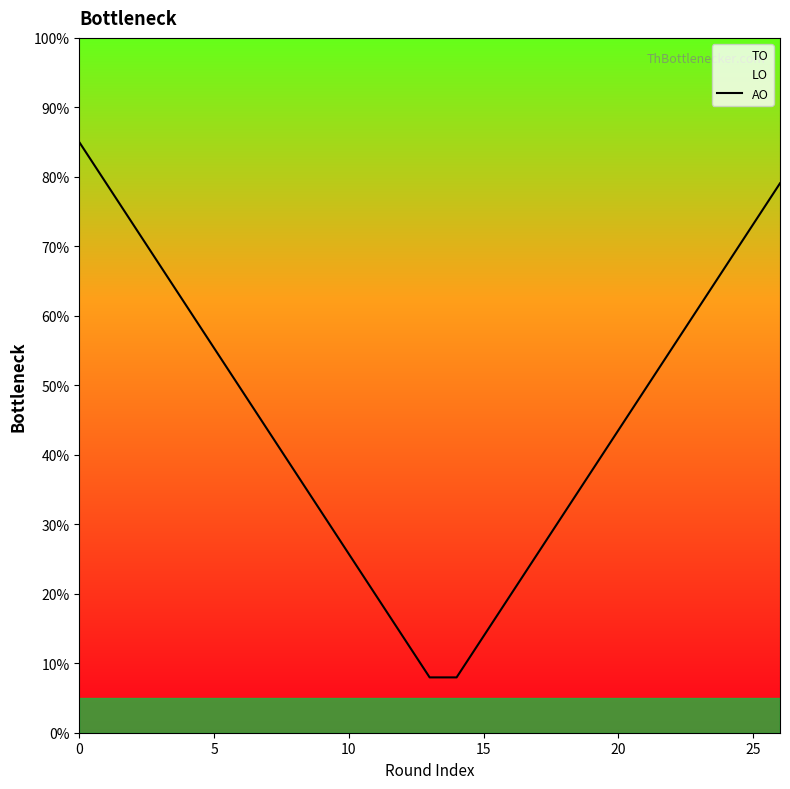

What is the difference between the maximum and minimum values?

77.0